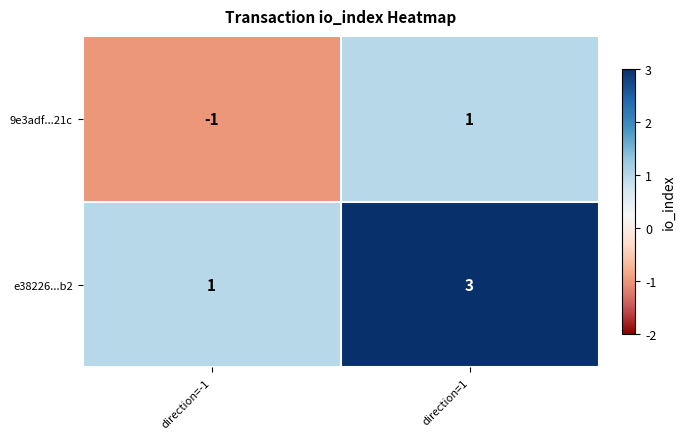

How many distinct data groups are displayed?

2